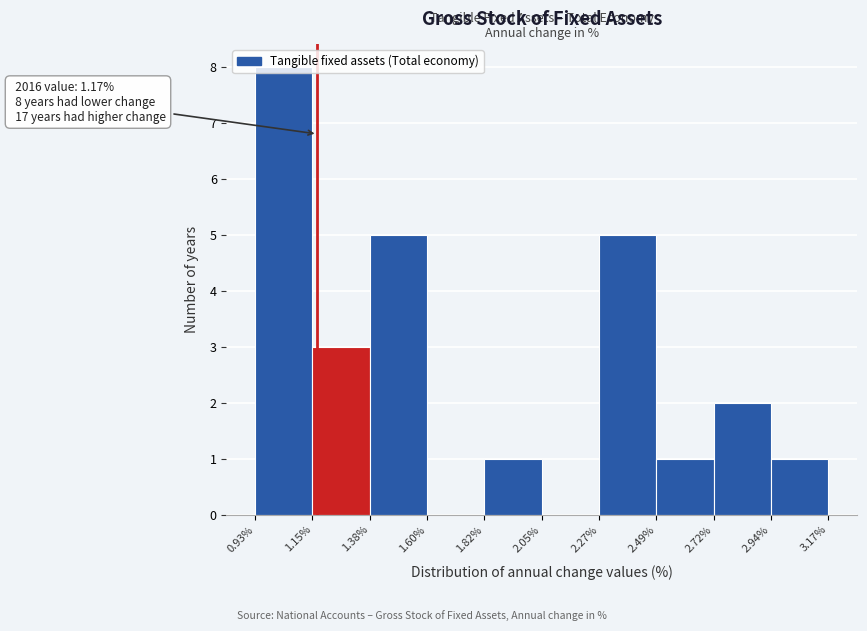

Which range on the x-axis has the tallest bar?

0.93% to 1.15%